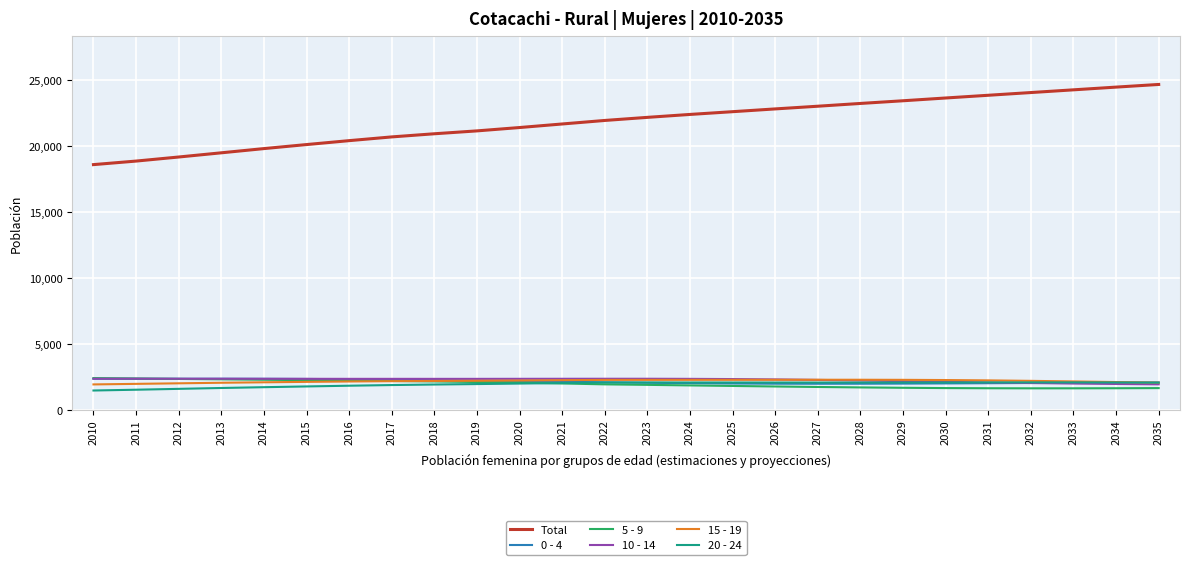

Is it true that 5 - 9 equals 2398 at 2011?

True